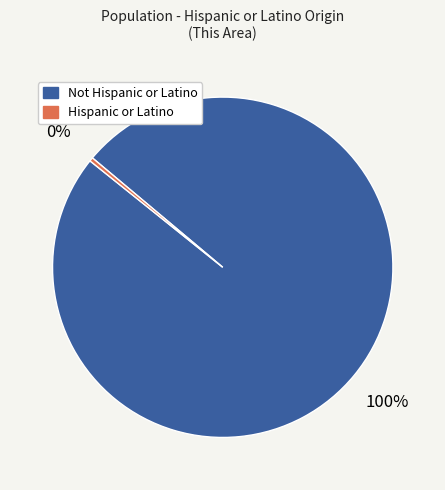

Which category has the biggest portion of the pie?

Not Hispanic or Latino